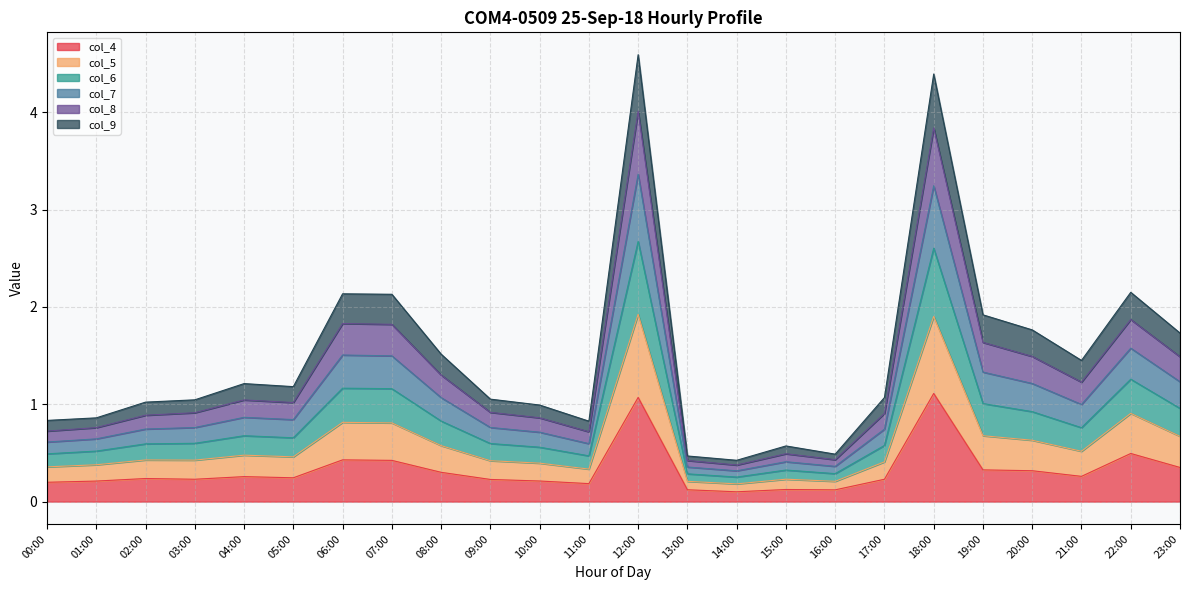

True or false: col_6 and col_4 intersect in this chart.

False